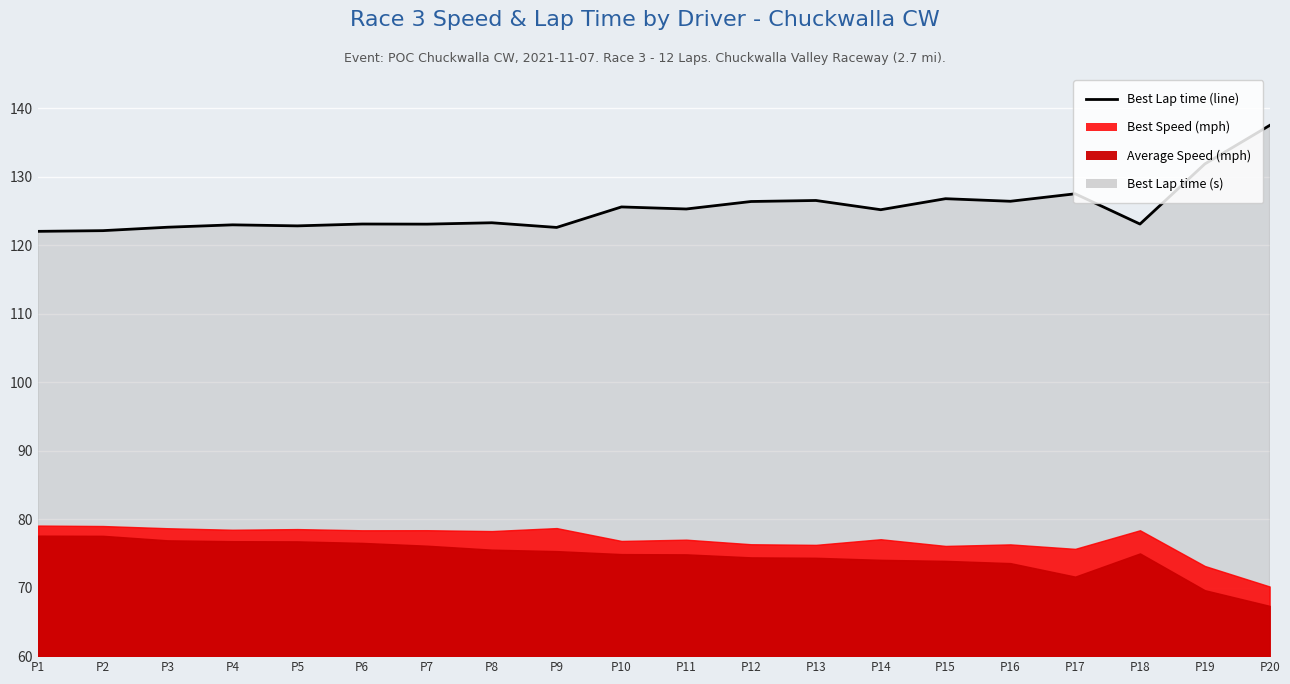

Which label corresponds to the largest value in the chart?

P20